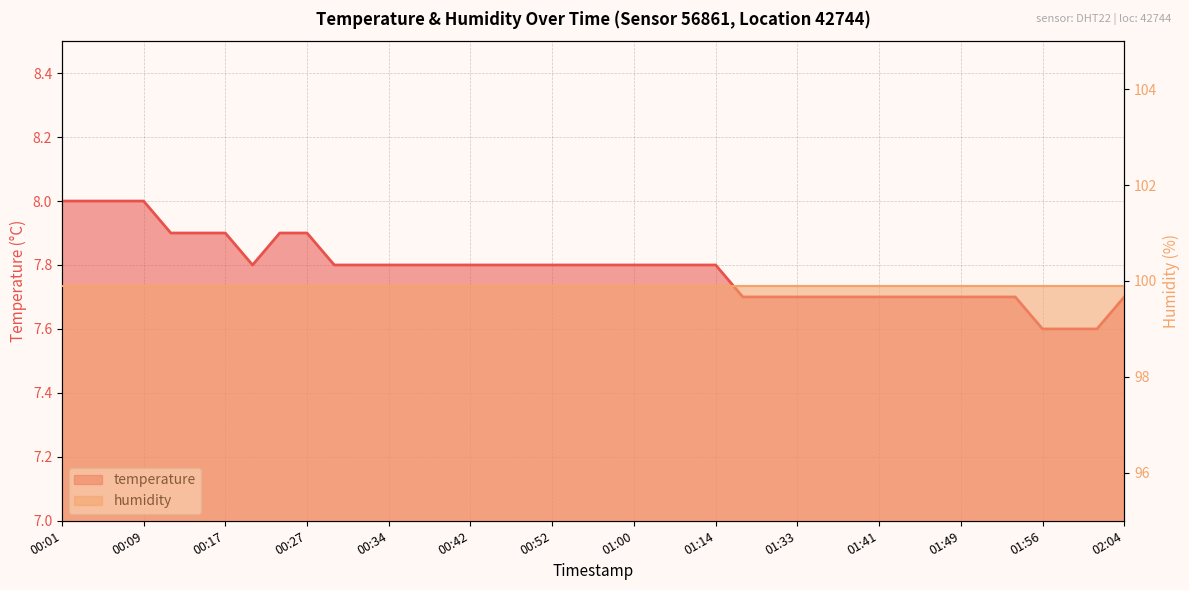

What is the greatest value displayed?

8.0